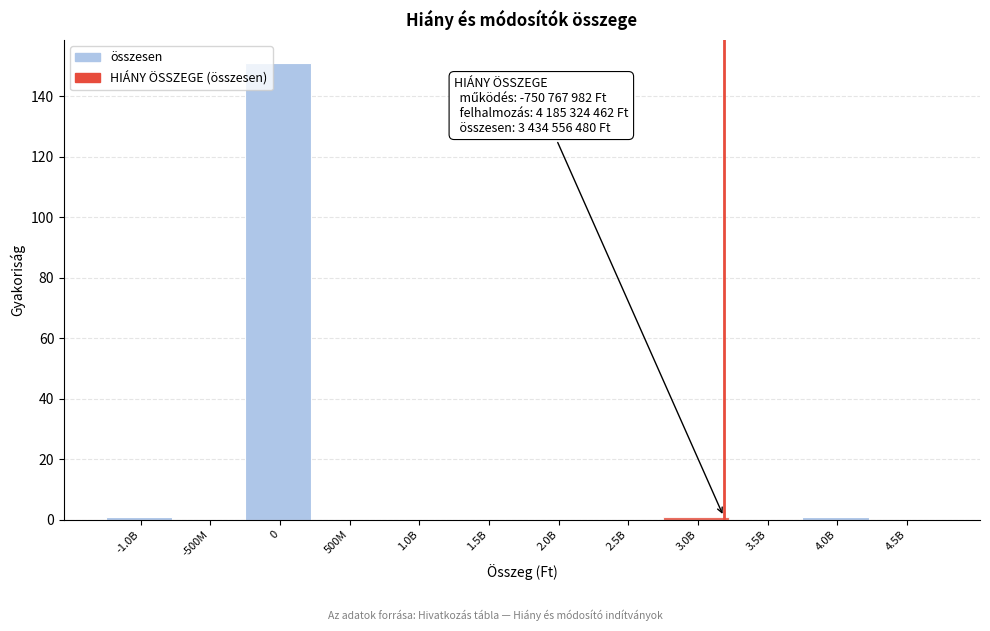

Reading left to right, transcribe all the data shown in this chart.

-1.0B=1	-500M=0	0=151	500M=0	1.0B=0	1.5B=0	2.0B=0	2.5B=0	3.0B=1	3.5B=0	4.0B=1	4.5B=0